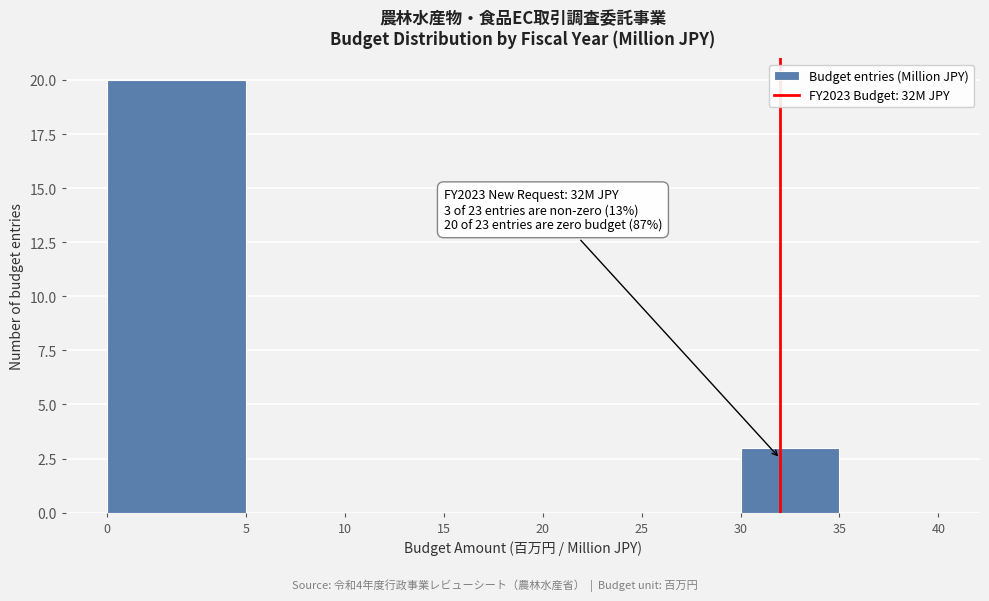

Reading left to right, list all the values displayed in this chart.

0=20	5=0	10=0	15=0	20=0	25=0	30=3	35=0